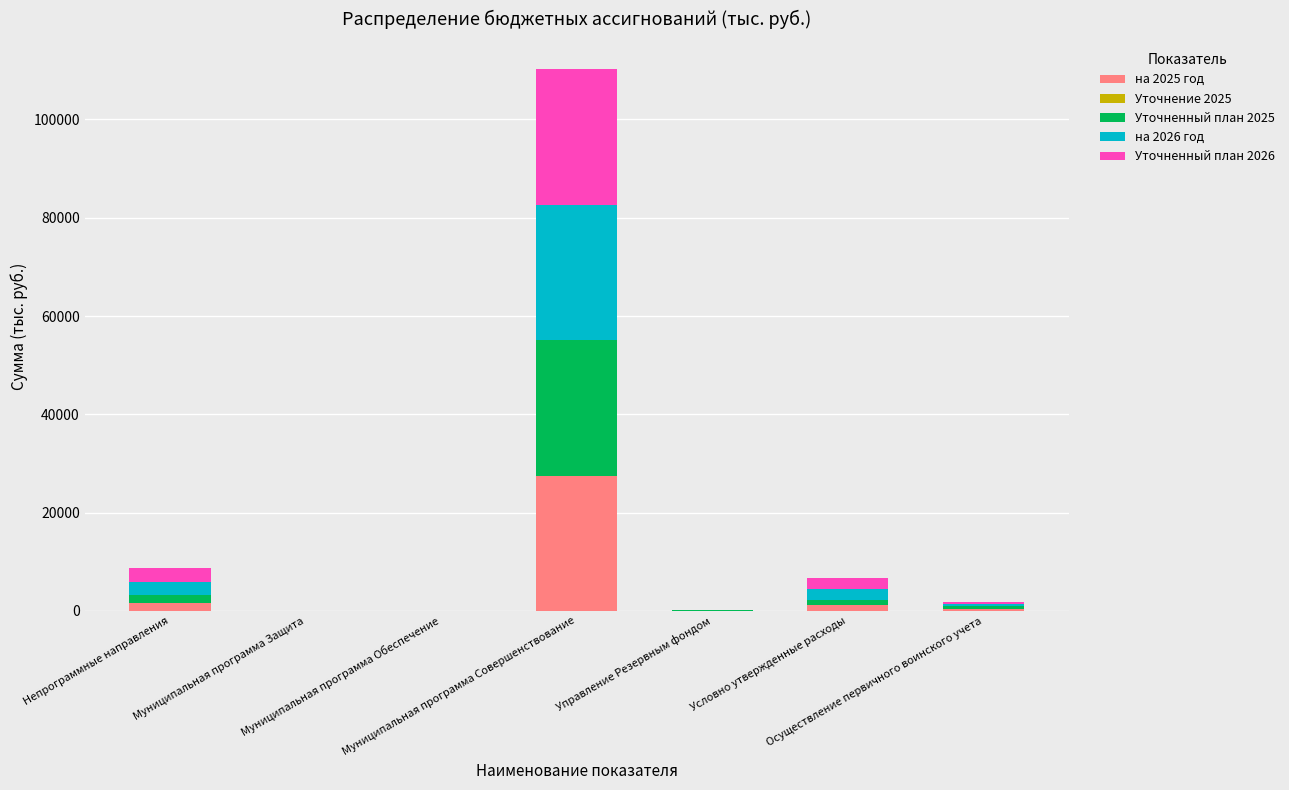

What is the maximum value for на 2025 год?

27524.7